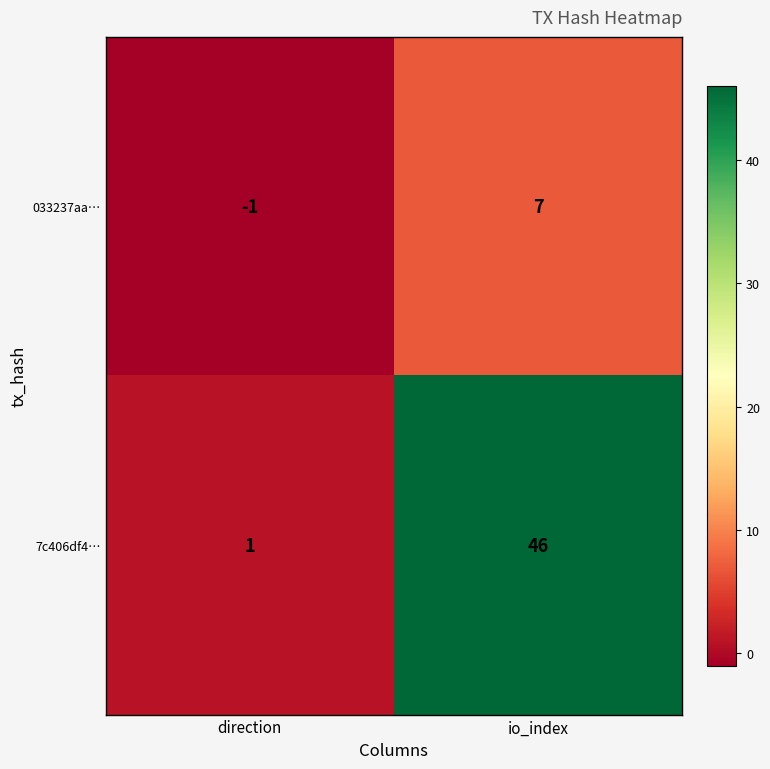

List the series in order of their overall mean, highest first.

7c406df4…, 033237aa…